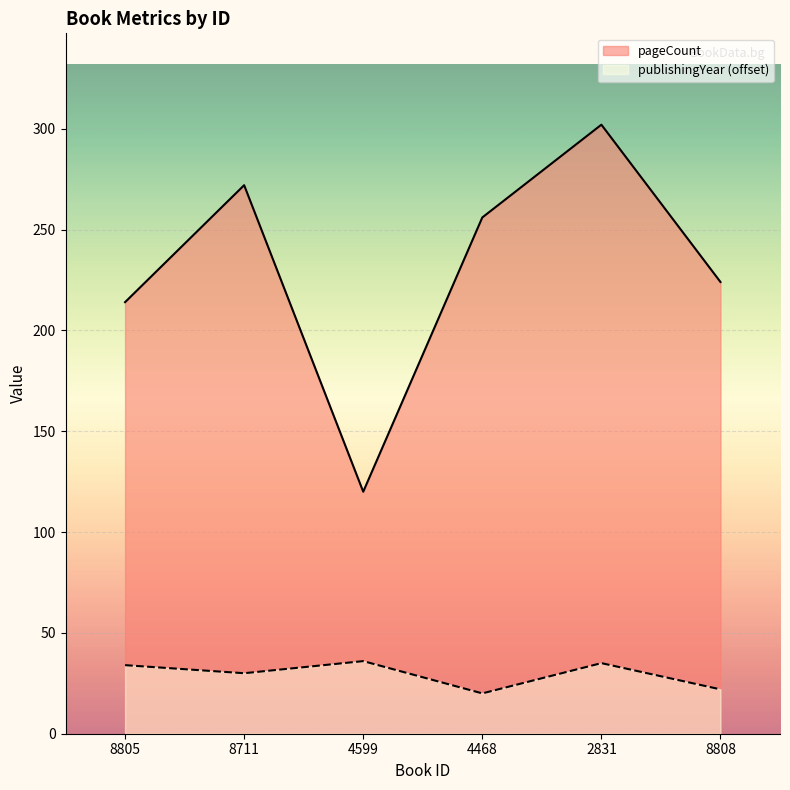

Rank the categories by publishingYear value from highest to lowest.

4599, 2831, 8805, 8711, 8808, 4468